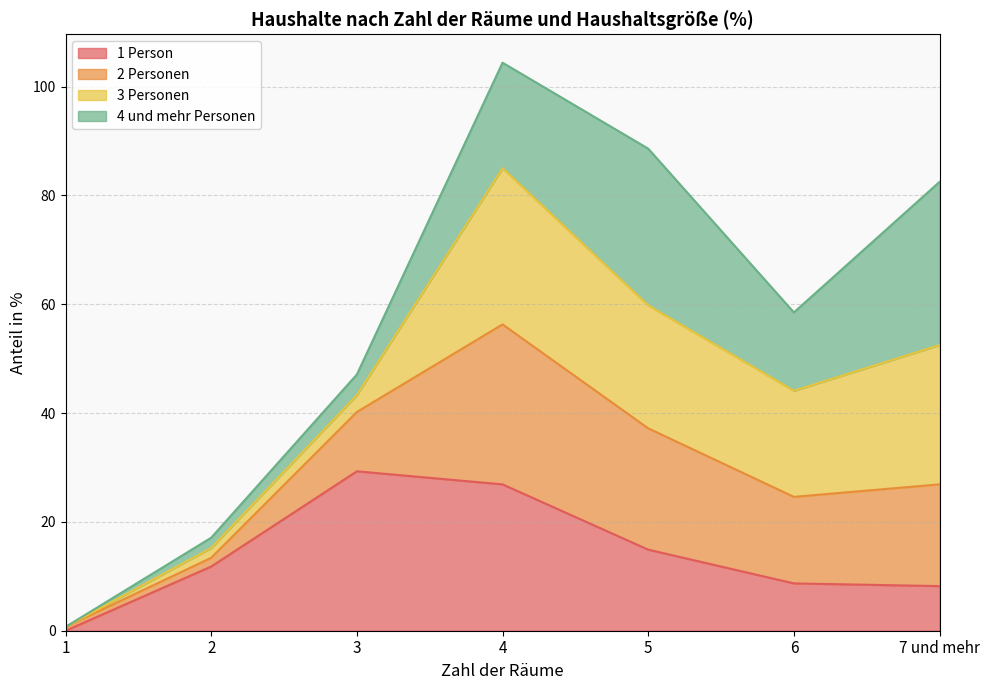

Which series has the largest range (max minus min)?

2 Personen